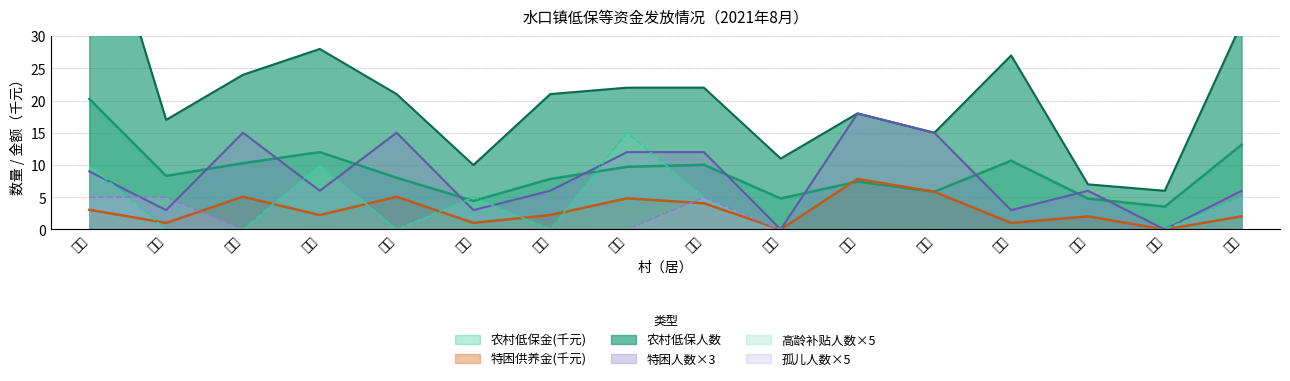

True or false: 农村低保金 has more than 0 interior local peaks.

True